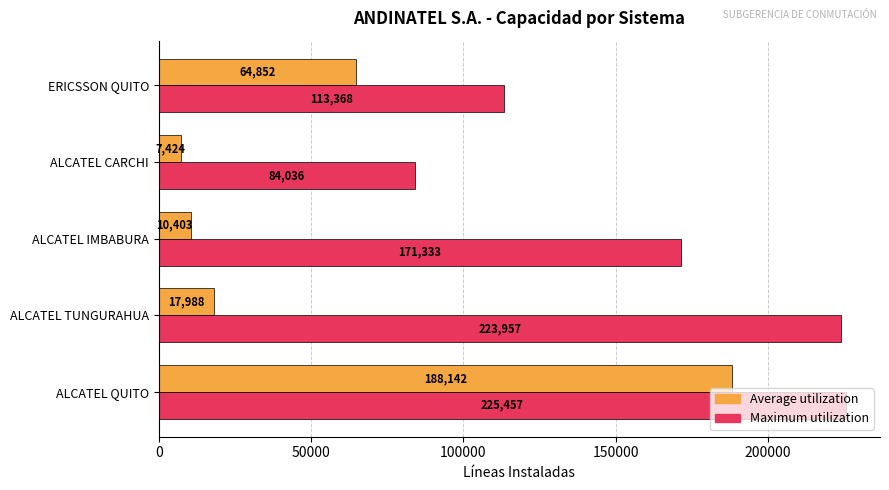

What is the approximate value of Maximum utilization at ERICSSON QUITO, to the nearest 50?

113350